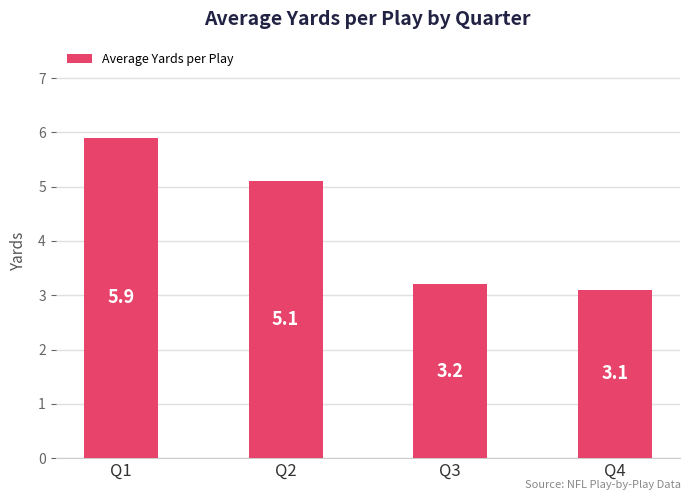

What is the sum of the values at Q4 and Q1?

9.0